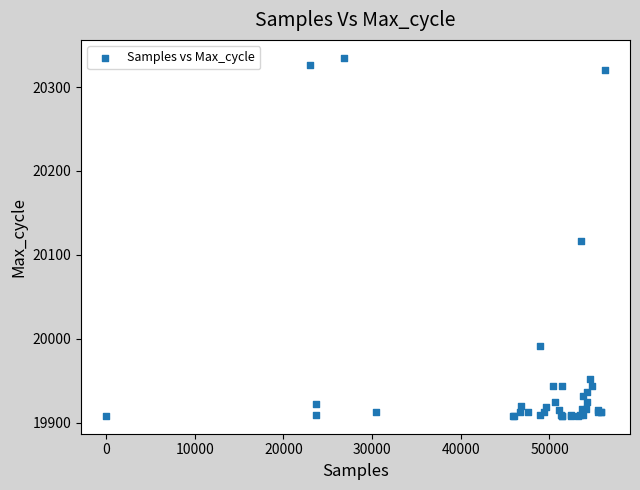

What Y value in the scatter plot is closest to 20121?

20116